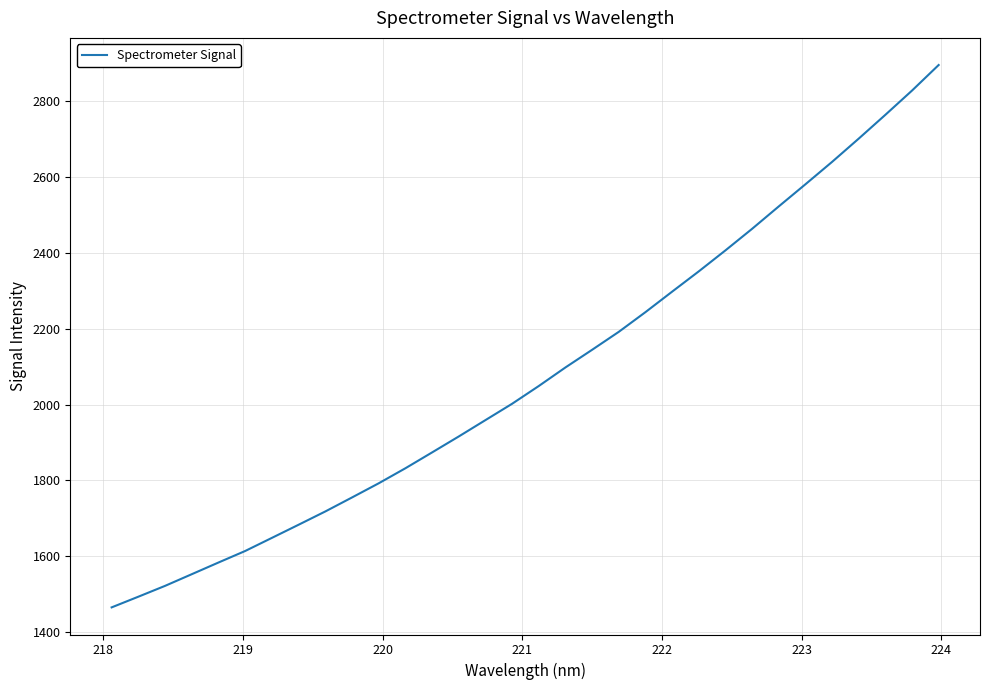

How many categories are shown in the chart?

32